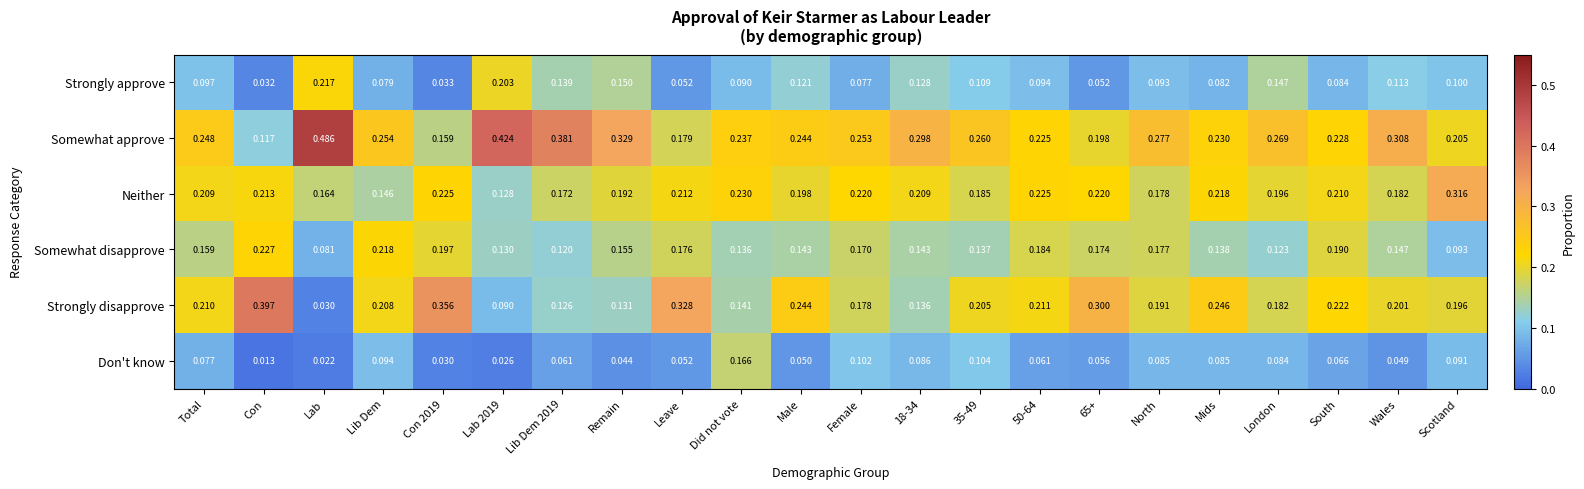

Which category has the lowest value in the Somewhat disapprove series?

Lab